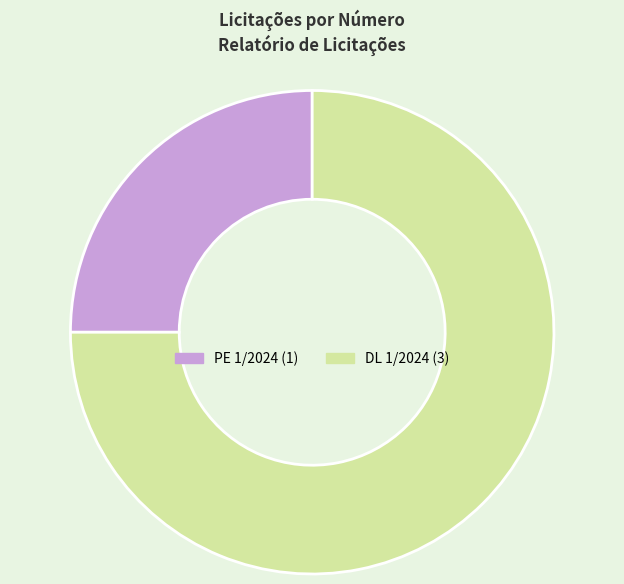

Which has a higher value, PE 1/2024 or DL 1/2024?

DL 1/2024